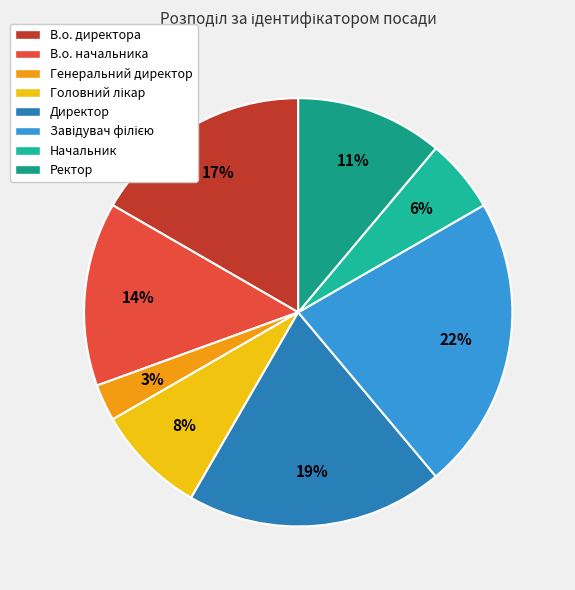

Does В.о. директора represent more than half of the total?

No